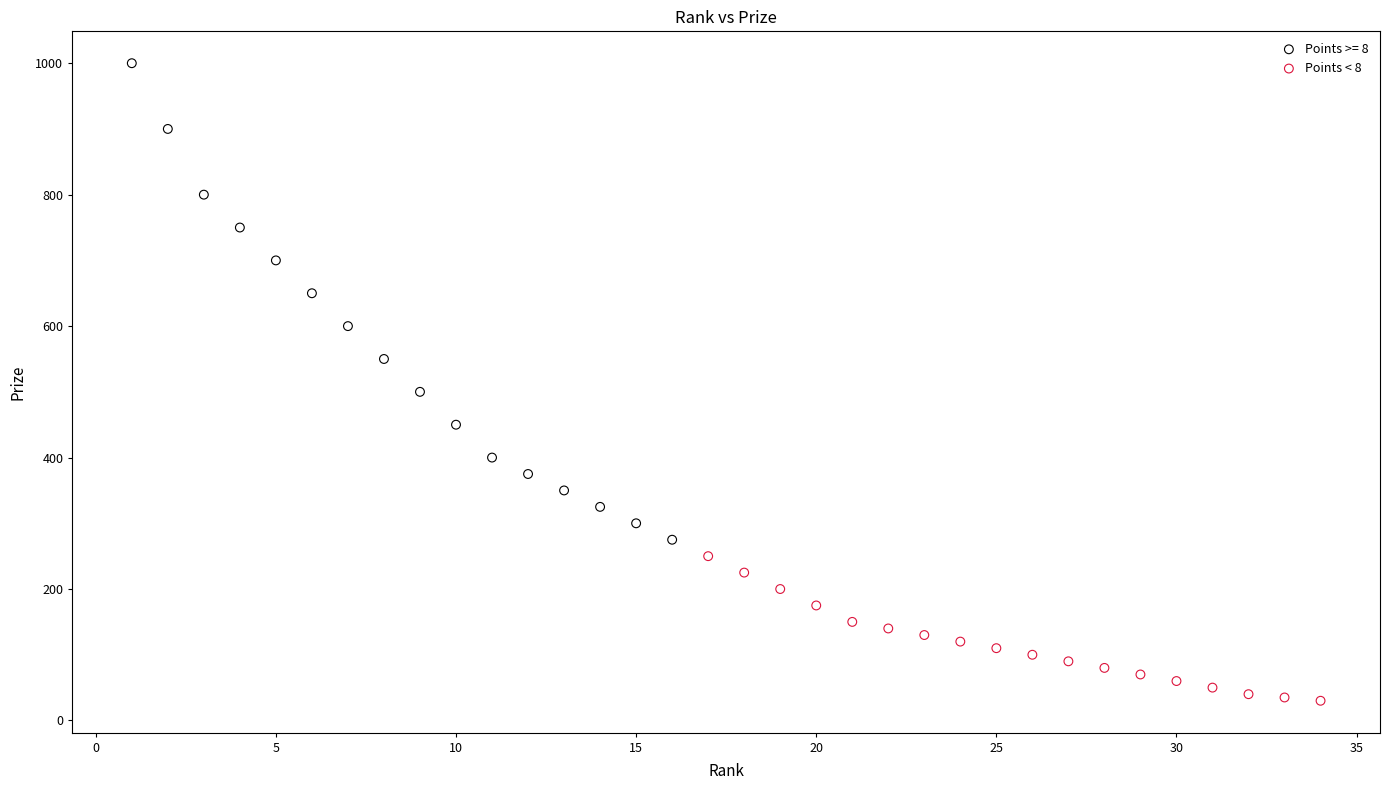

Which series reaches the minimum Y coordinate?

Points < 8